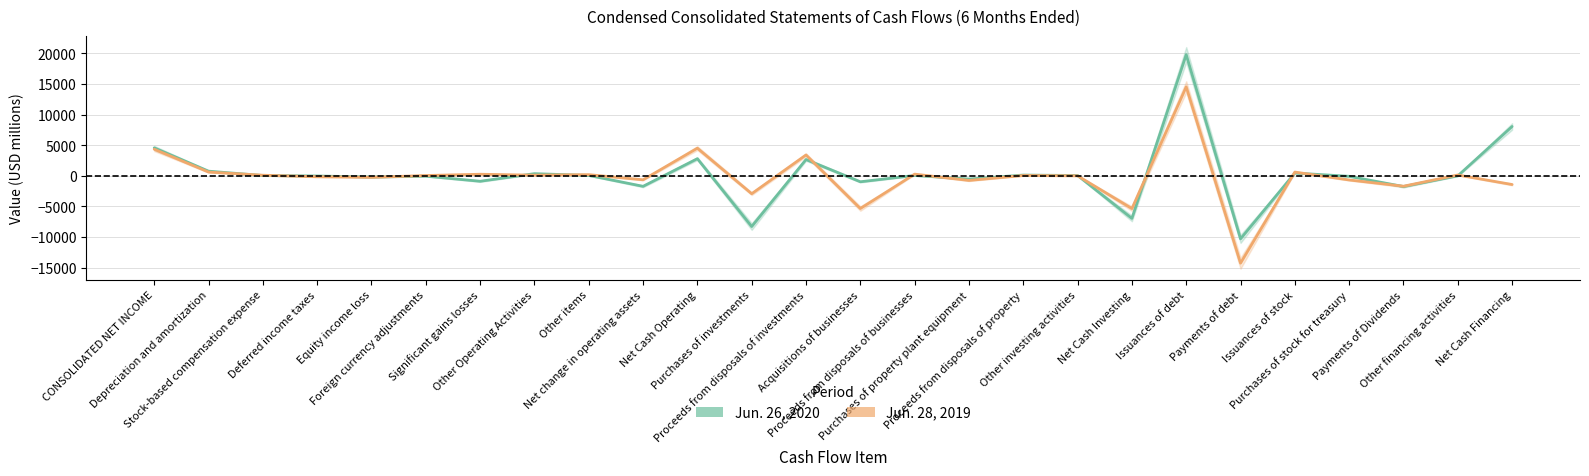

At how many categories does at least one series exceed 4213?

4